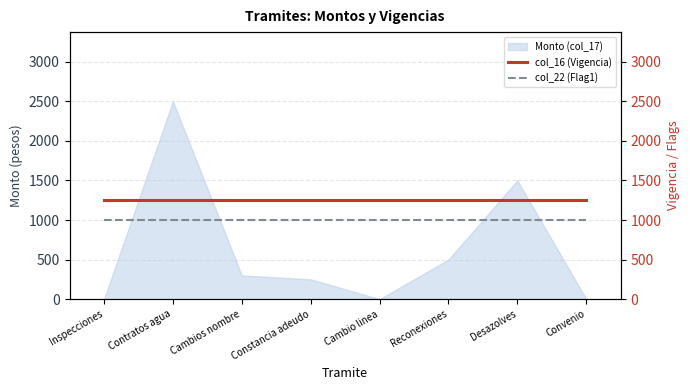

Where is col_22 (Flag1) nearest to the value 1000?

Inspecciones